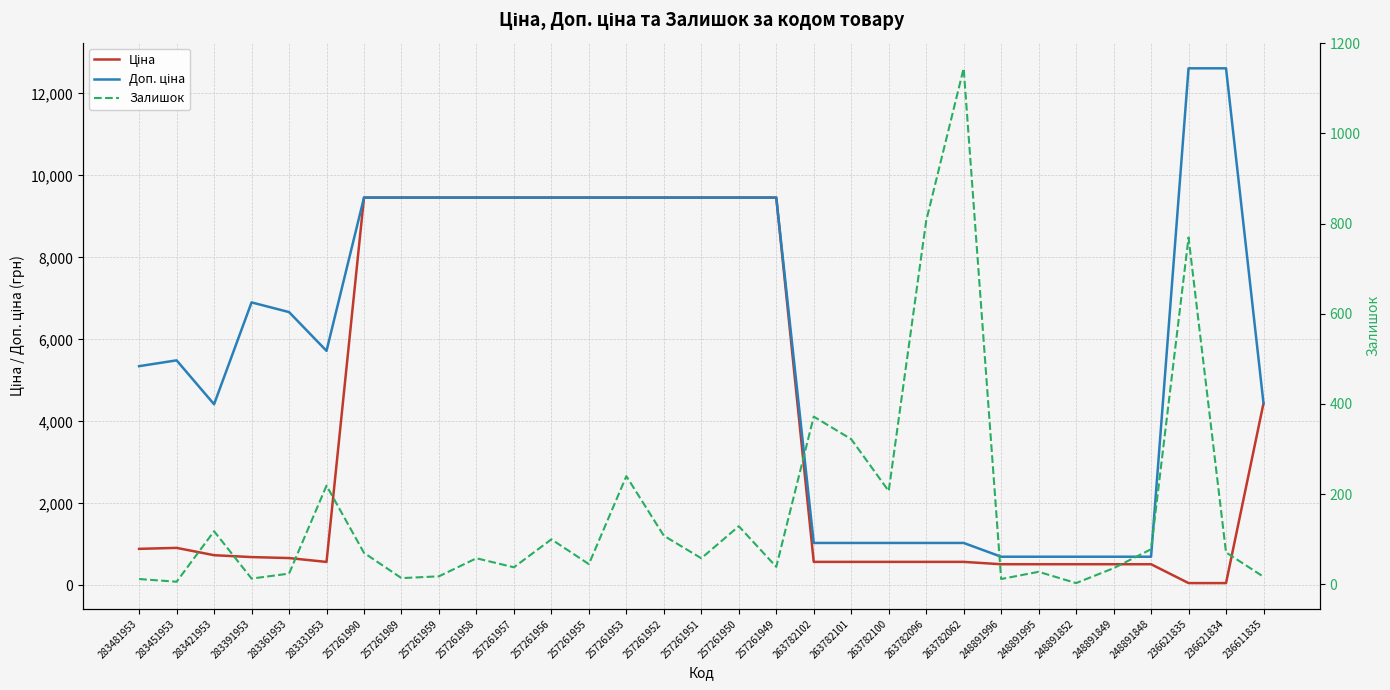

What are all the series names shown in the legend?

Ціна, Доп. ціна, Залишок